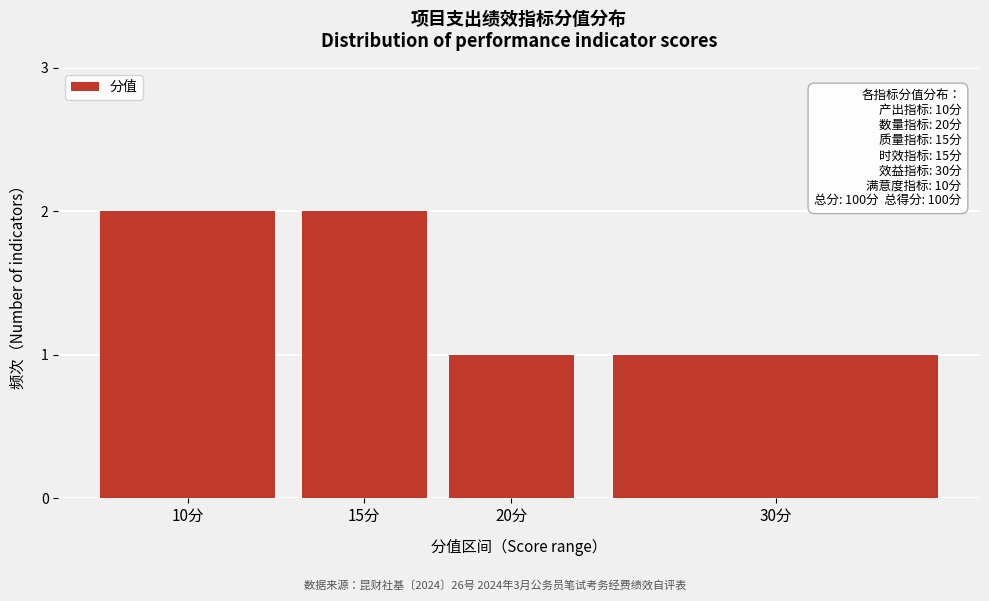

Reading right to left, extract all data points from this chart.

1	1	2	2